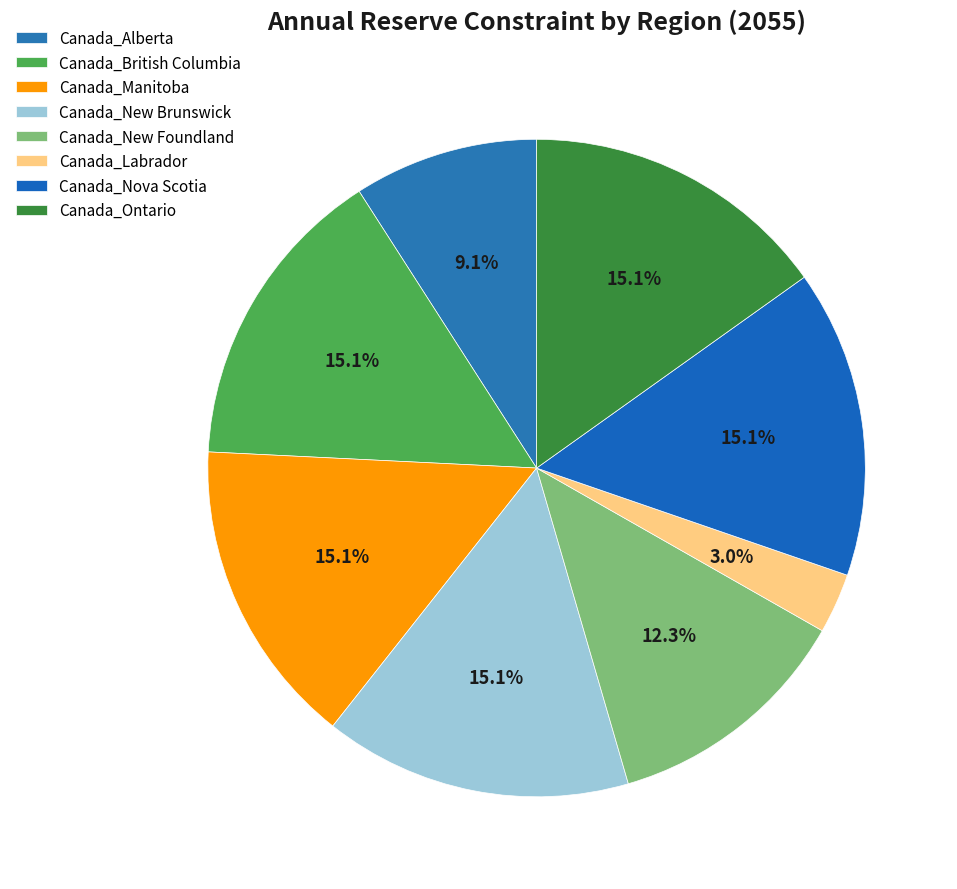

Does Canada_Alberta represent more than half of the total?

No